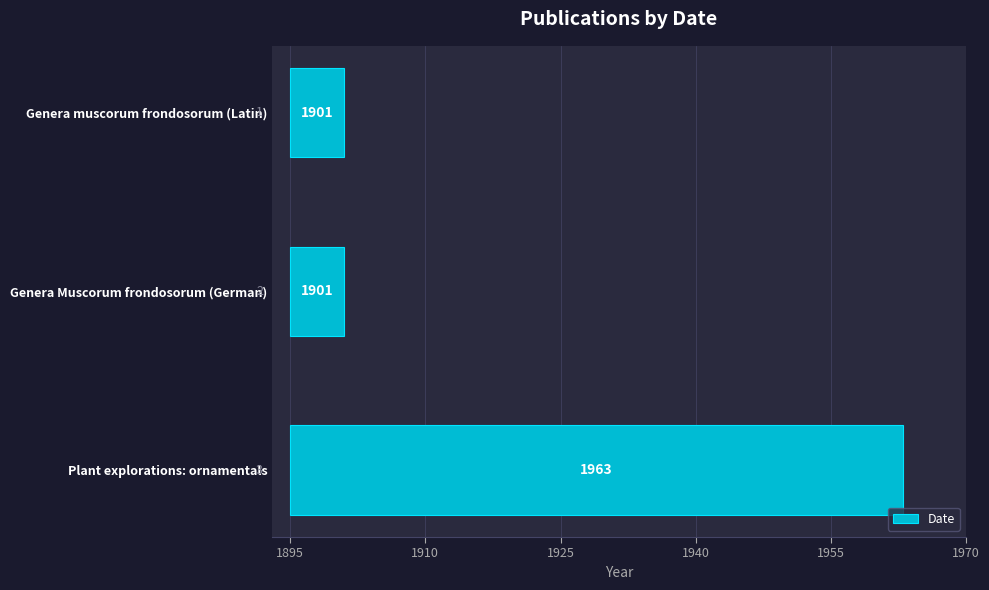

How many bars are there in total?

3